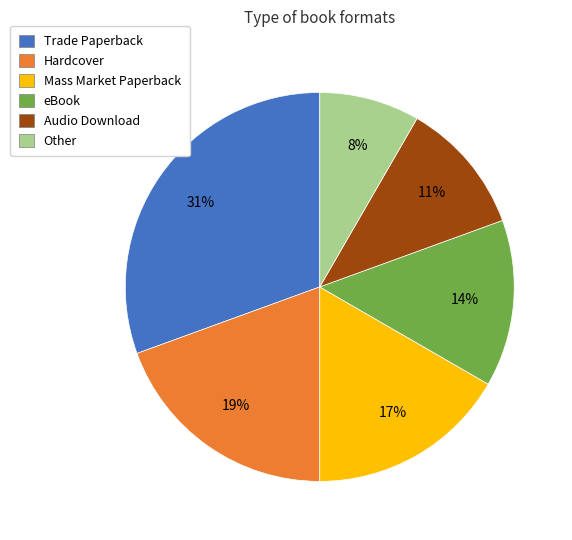

What percentage is the Audio Download slice, to the nearest percent?

11%